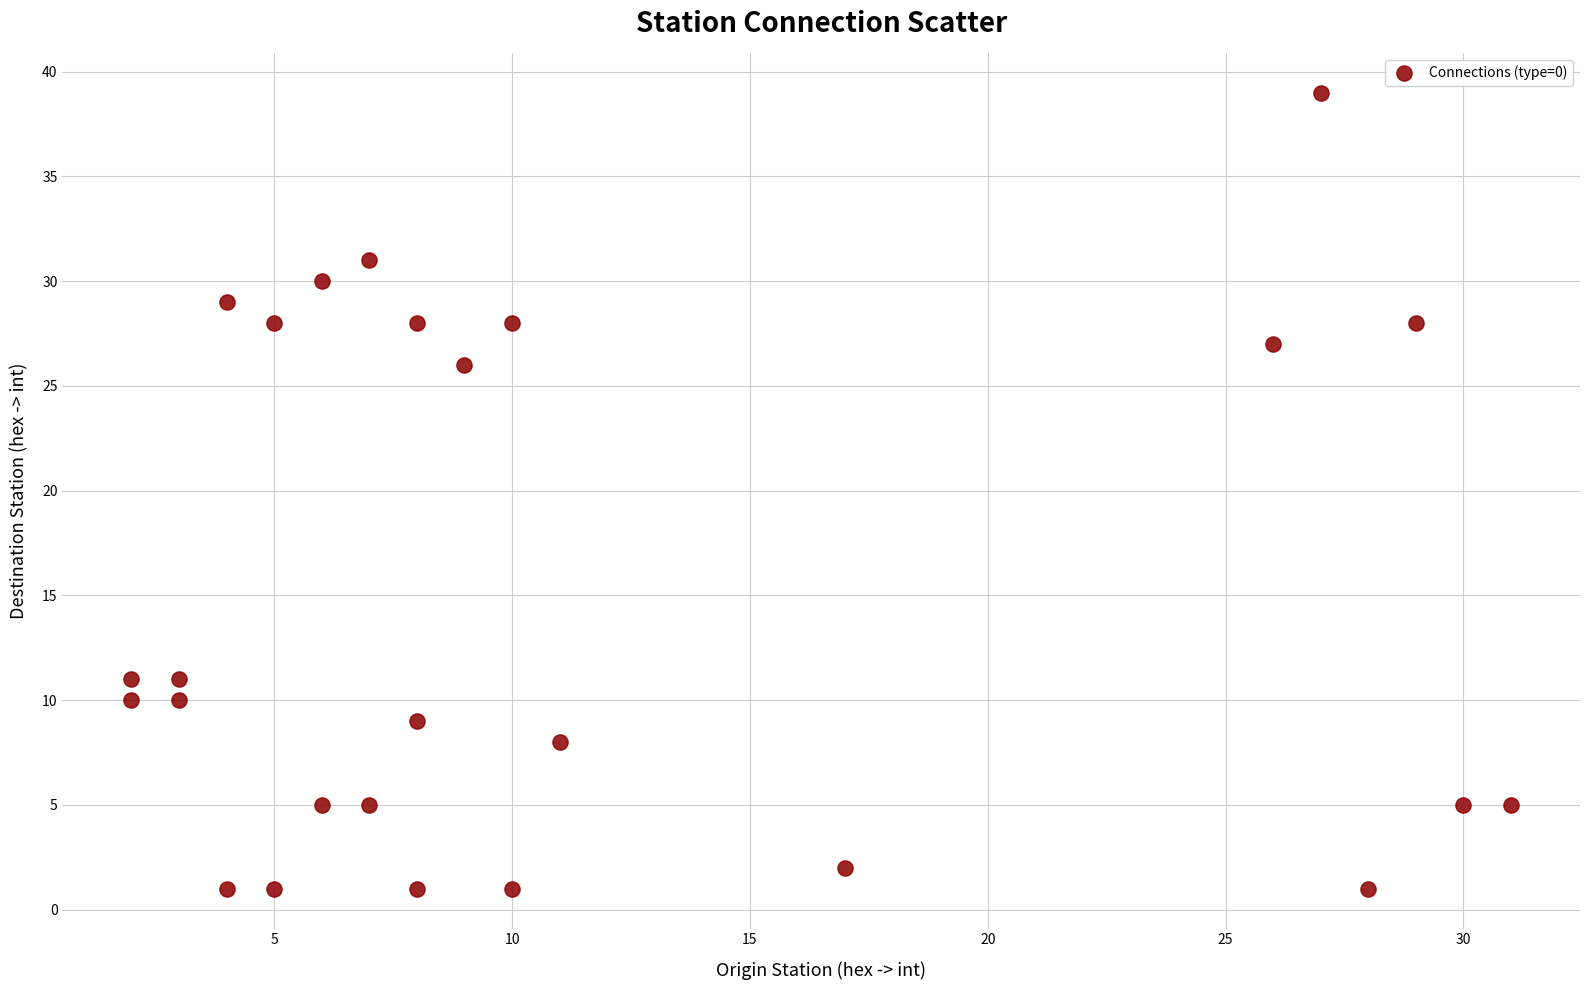

What Y value in the scatter plot is closest to 20?

26